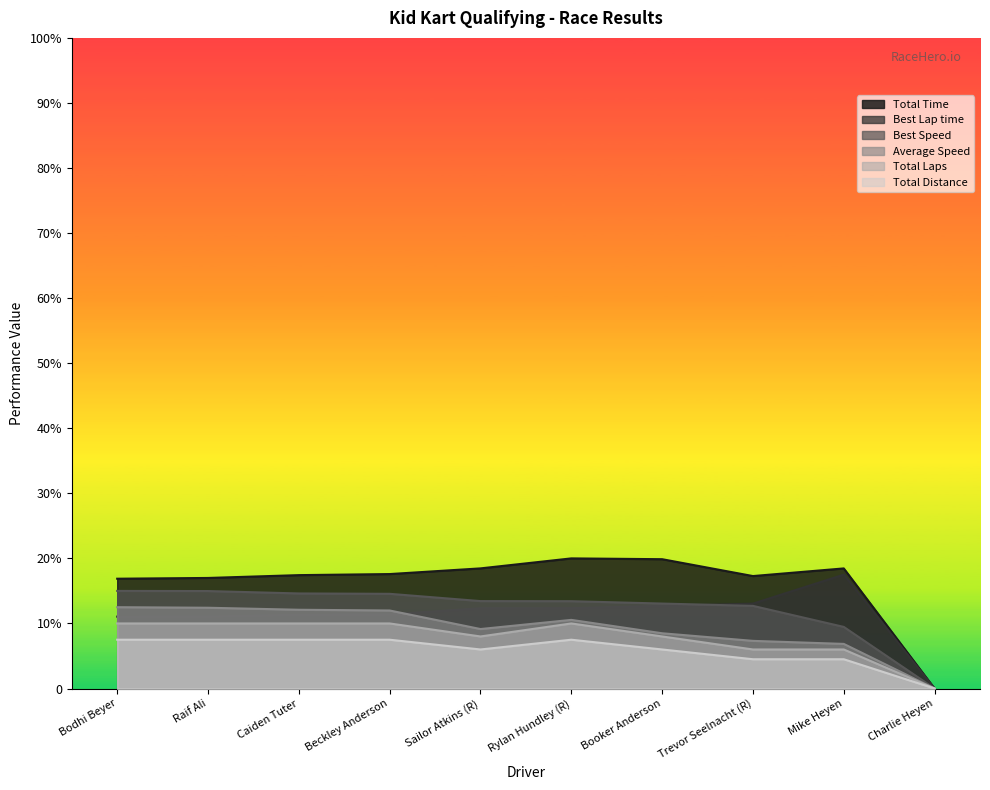

Rank the series by their maximum value, from highest to lowest.

Total Time, Best Lap time, Best Speed, Average Speed, Total Laps, Total Distance